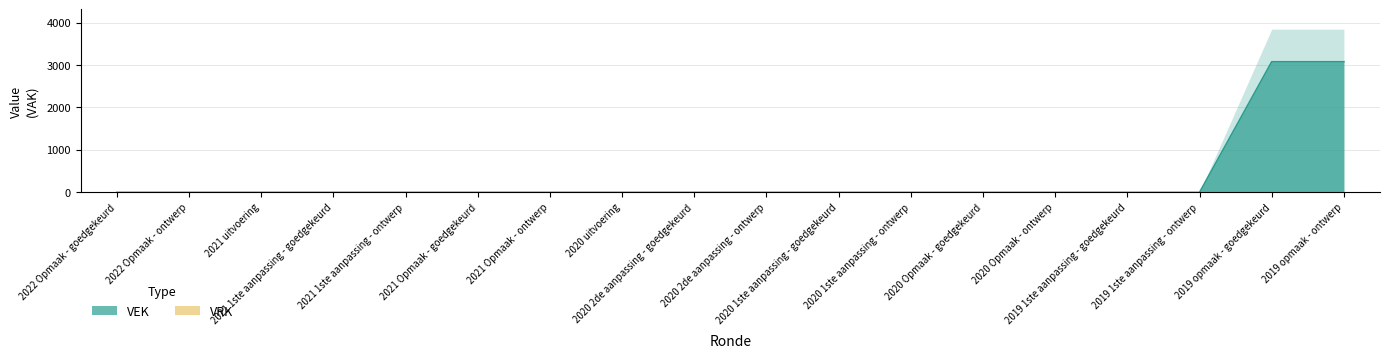

Between 2020 1ste aanpassing - ontwerp and 2020 2de aanpassing - ontwerp, which is larger?

2020 1ste aanpassing - ontwerp